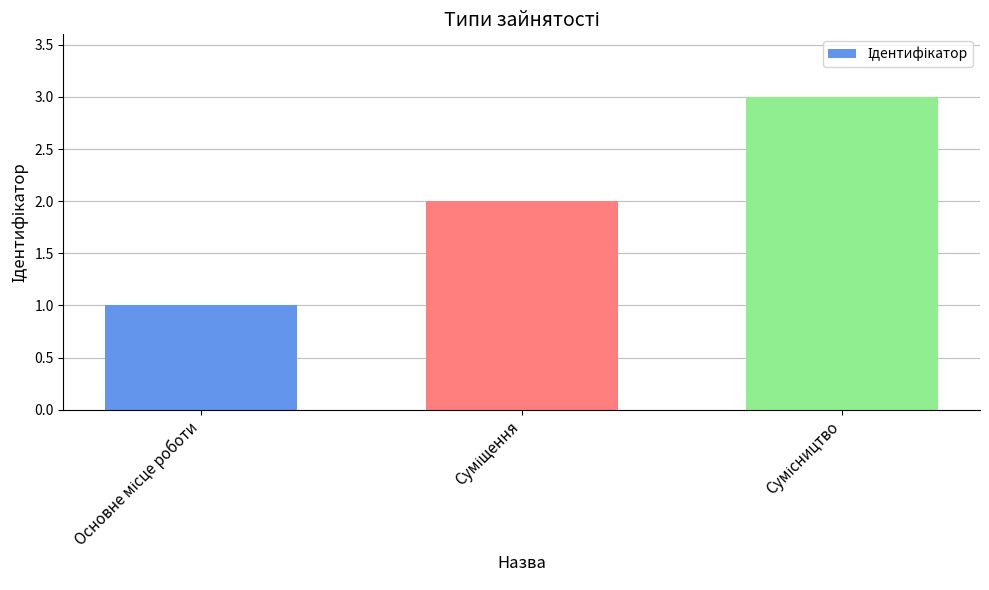

What is the value of the 1st bar from the left?

1